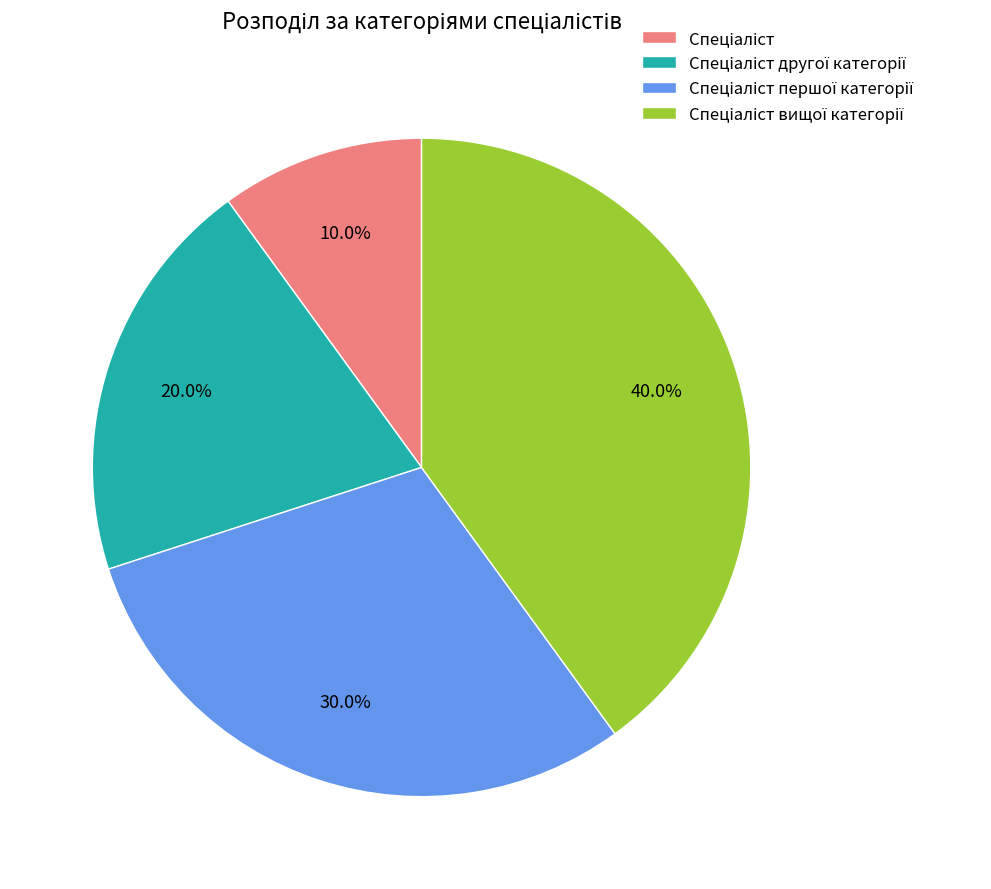

Does any single category account for the majority?

No